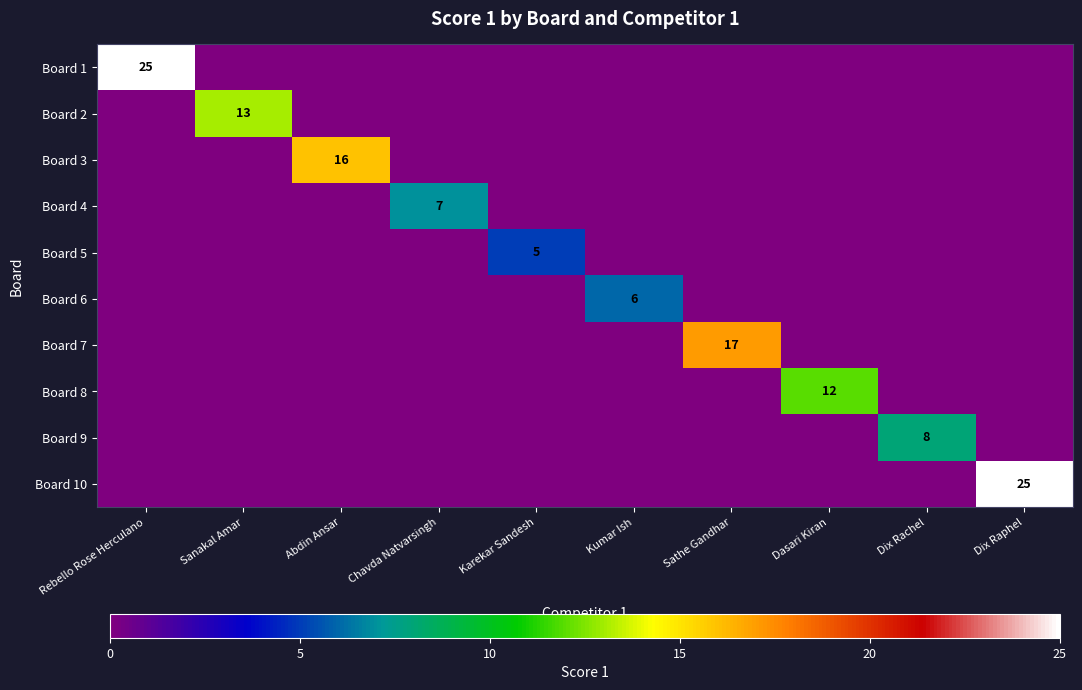

Between Rebello Rose Herculano and Abdin Ansar, which is larger?

Rebello Rose Herculano